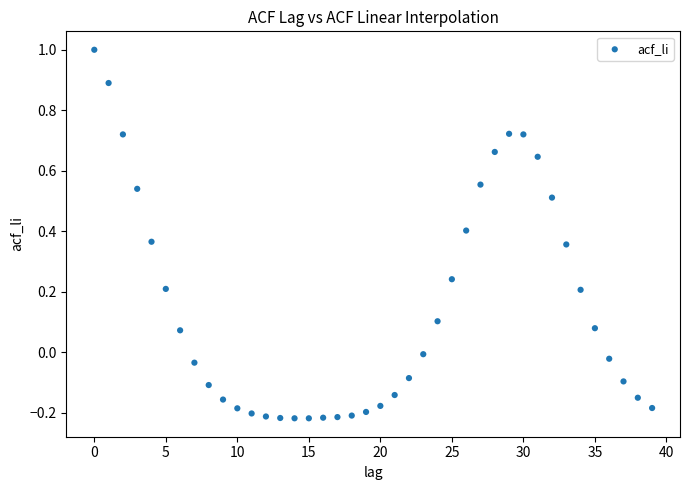

What is the range of Y values (max minus min)?

1.2